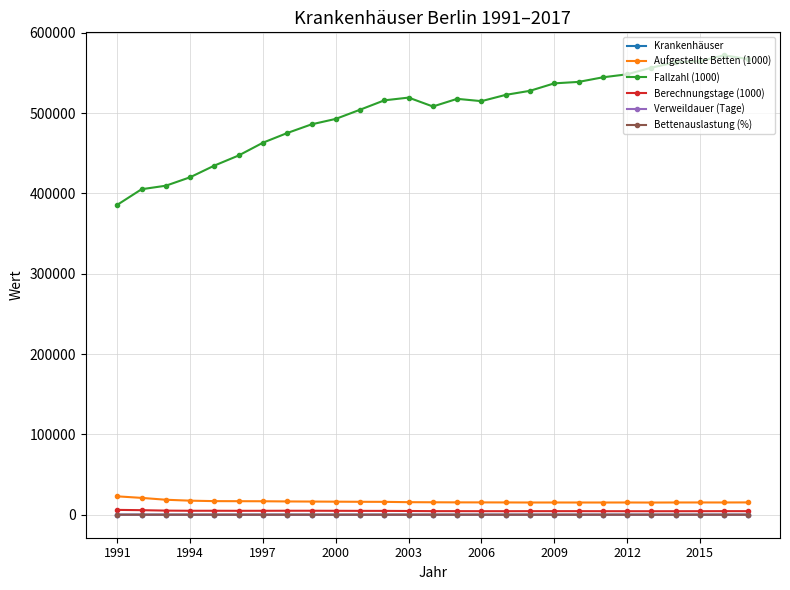

True or false: Fallzahl (1000) and Aufgestellte Betten (1000) cross at least once.

False